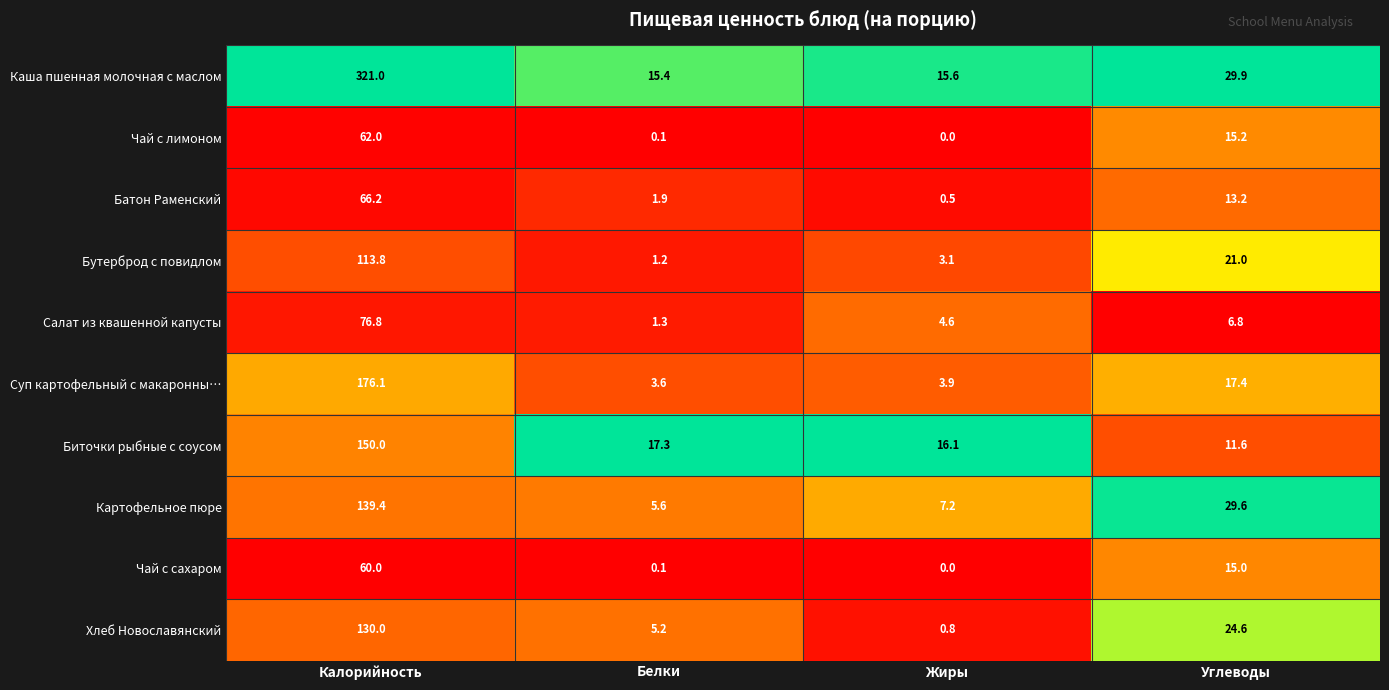

At which label does Картофельное пюре first exceed 29?

Калорийность